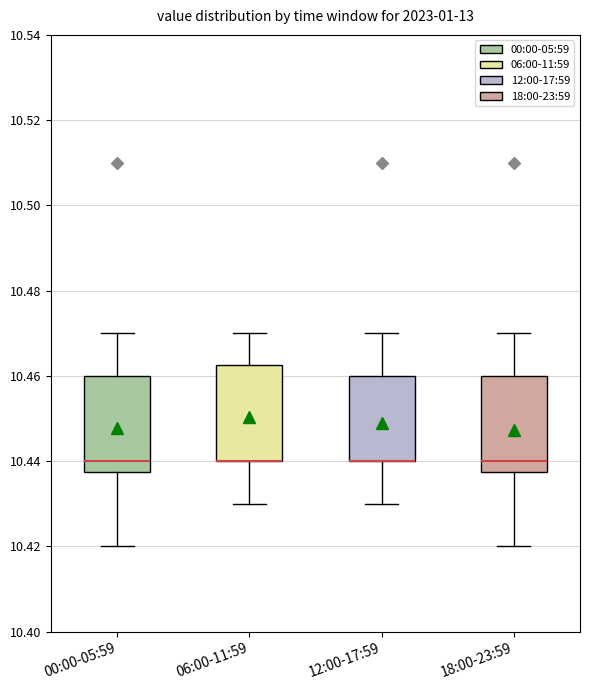

Where does the median line of the box for 18:00-23:59 sit on the y-axis? The values are not printed on the chart, so give them approximately, as read against the axis.

10.440